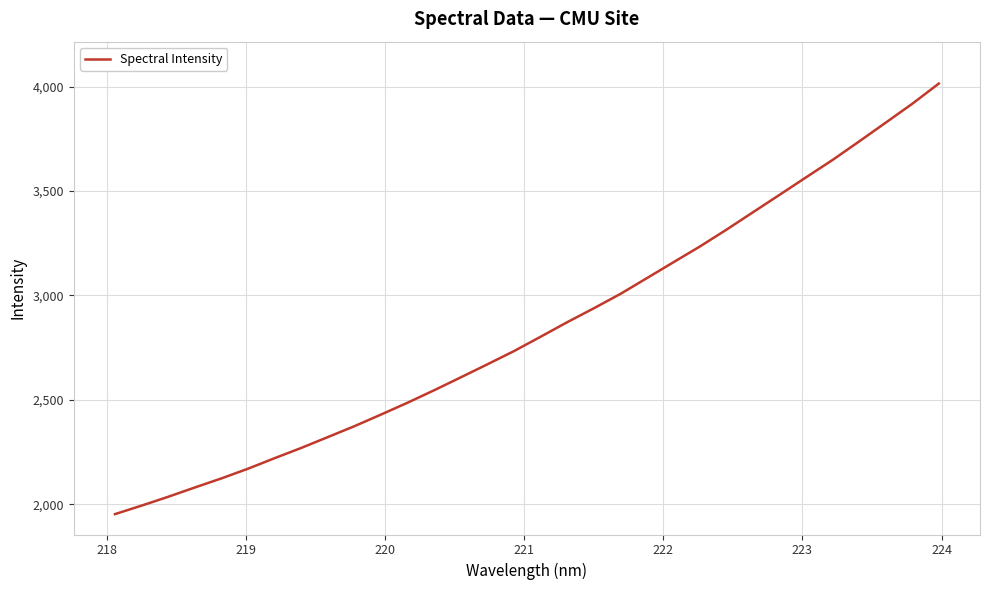

How many lines are shown in the chart?

1